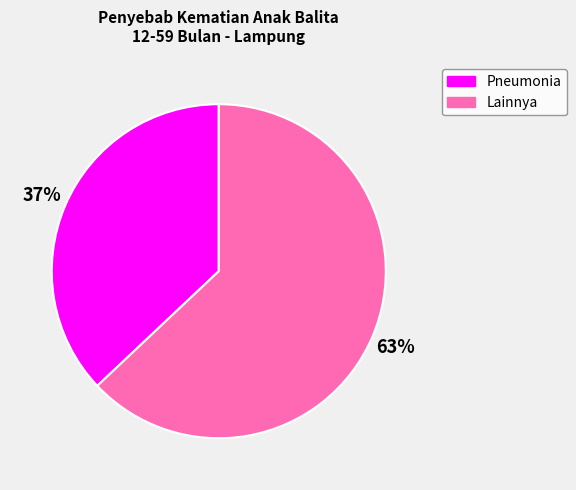

Rank the categories by value from lowest to highest.

Pneumonia, Lainnya